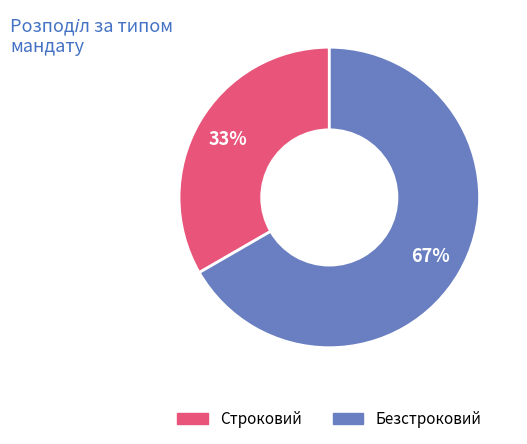

Between Безстроковий and Строковий, which is larger?

Безстроковий